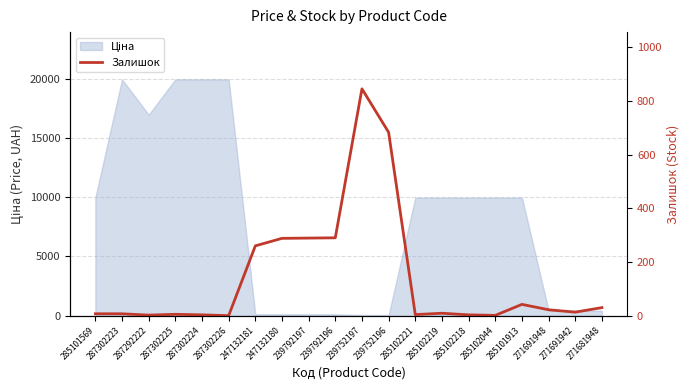

How many data points are above 13?

9